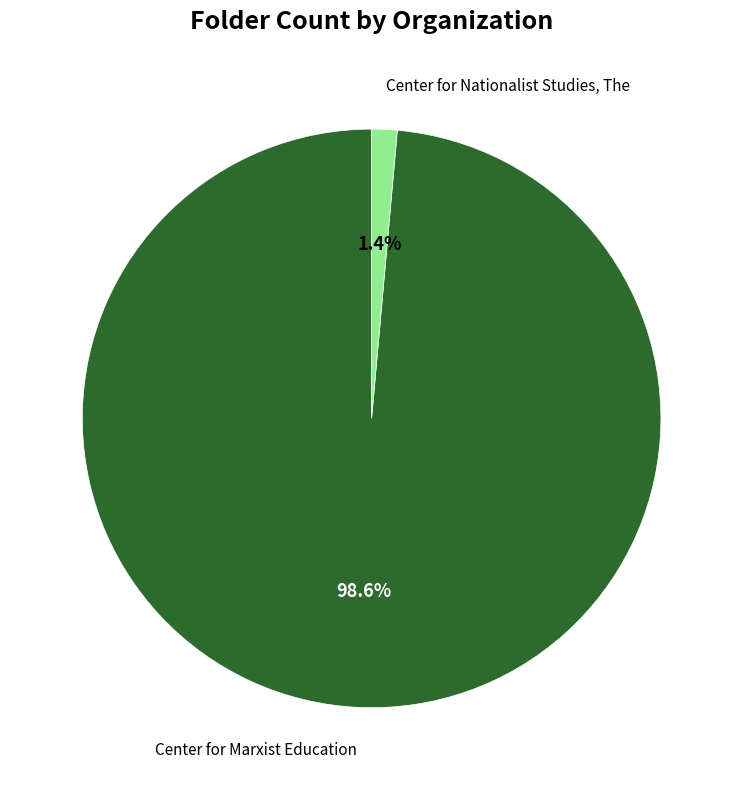

Which slice represents more than half of the pie?

Center for Marxist Education